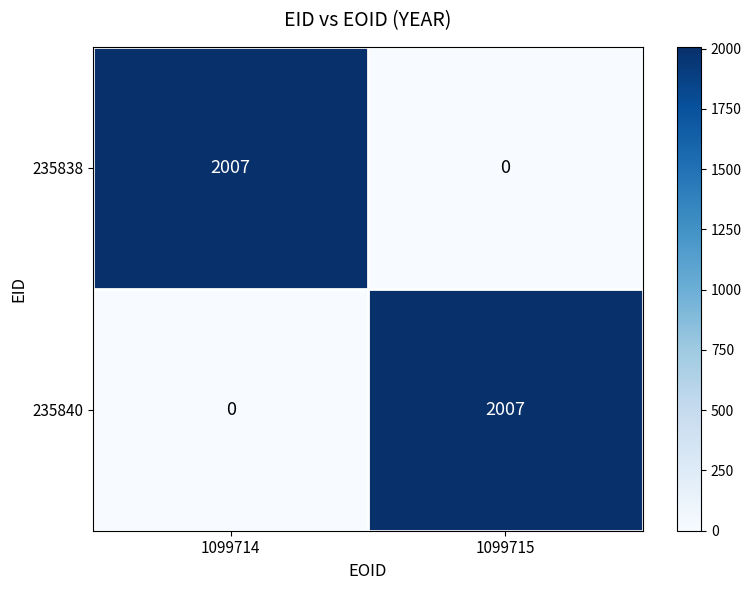

Reading left to right, what are all the values shown in this chart?

235838: 2007	0
235840: 0	2007